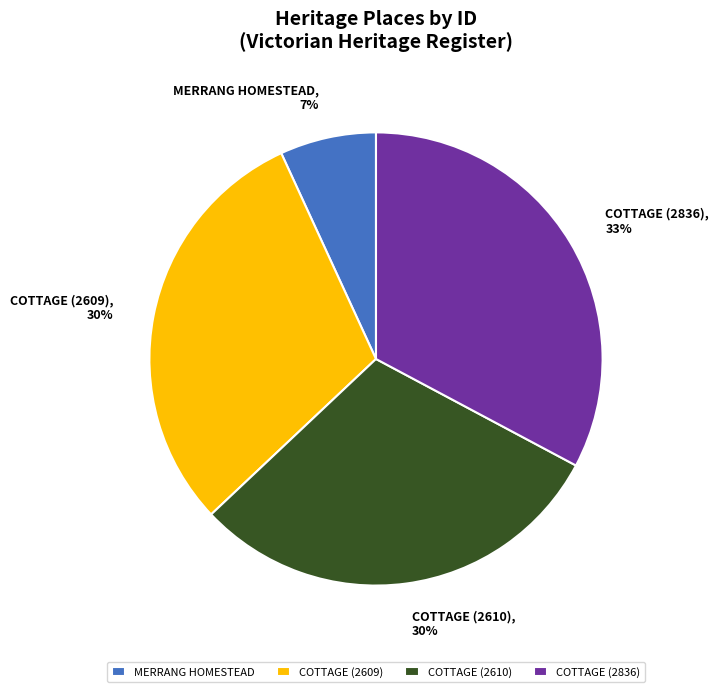

Is it true that COTTAGE (2836) is 33% of the pie?

True